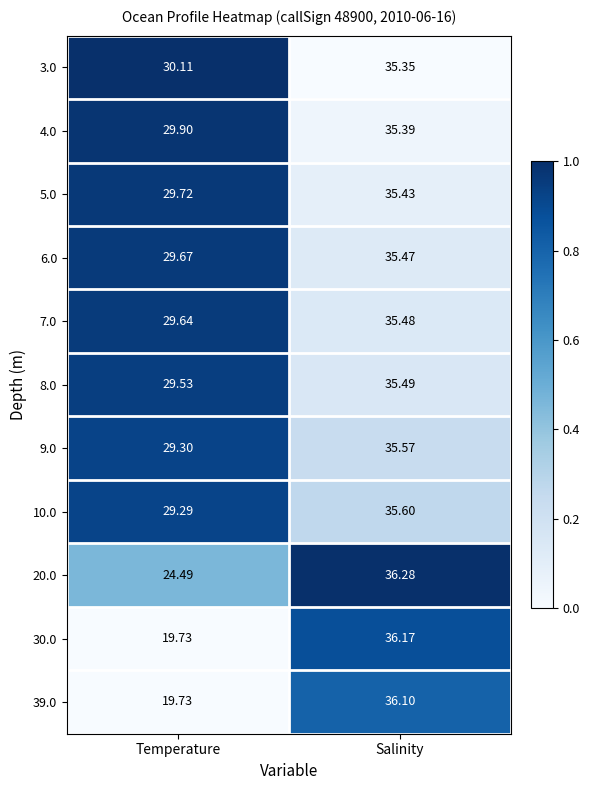

What is the spread (max minus min) of values at Salinity?

0.9